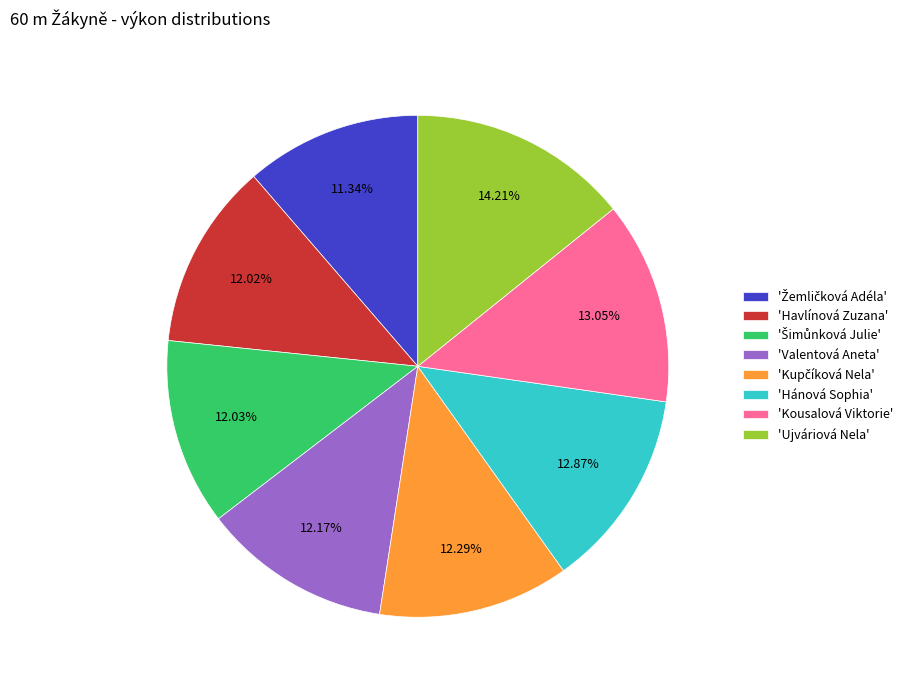

Which category has the biggest portion of the pie?

'Ujváriová Nela'